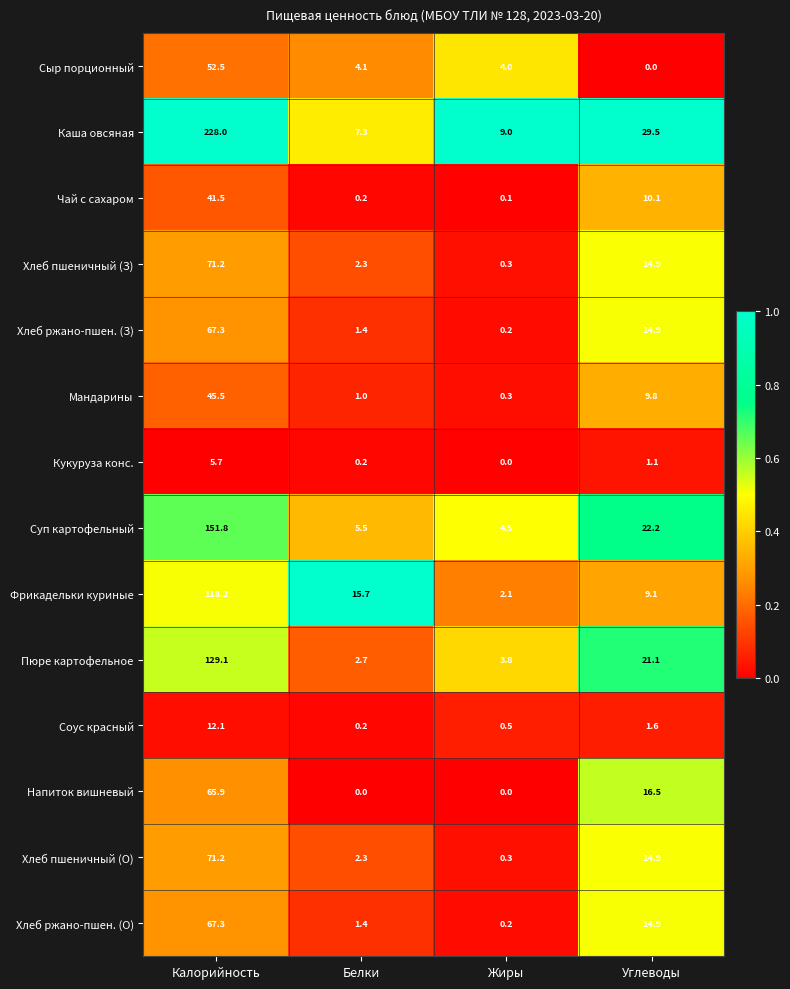

The Хлеб пшеничный (З) series shows 0.3 at Жиры. True or false?

True